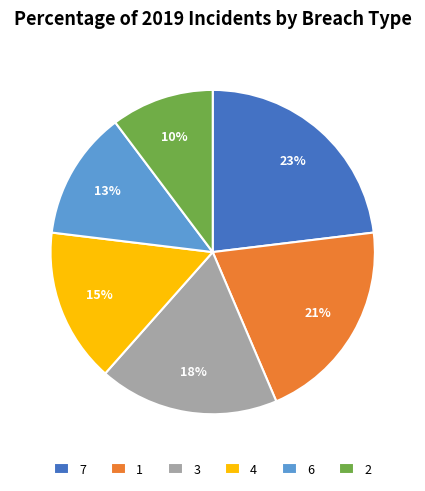

Which slice is the smallest?

2